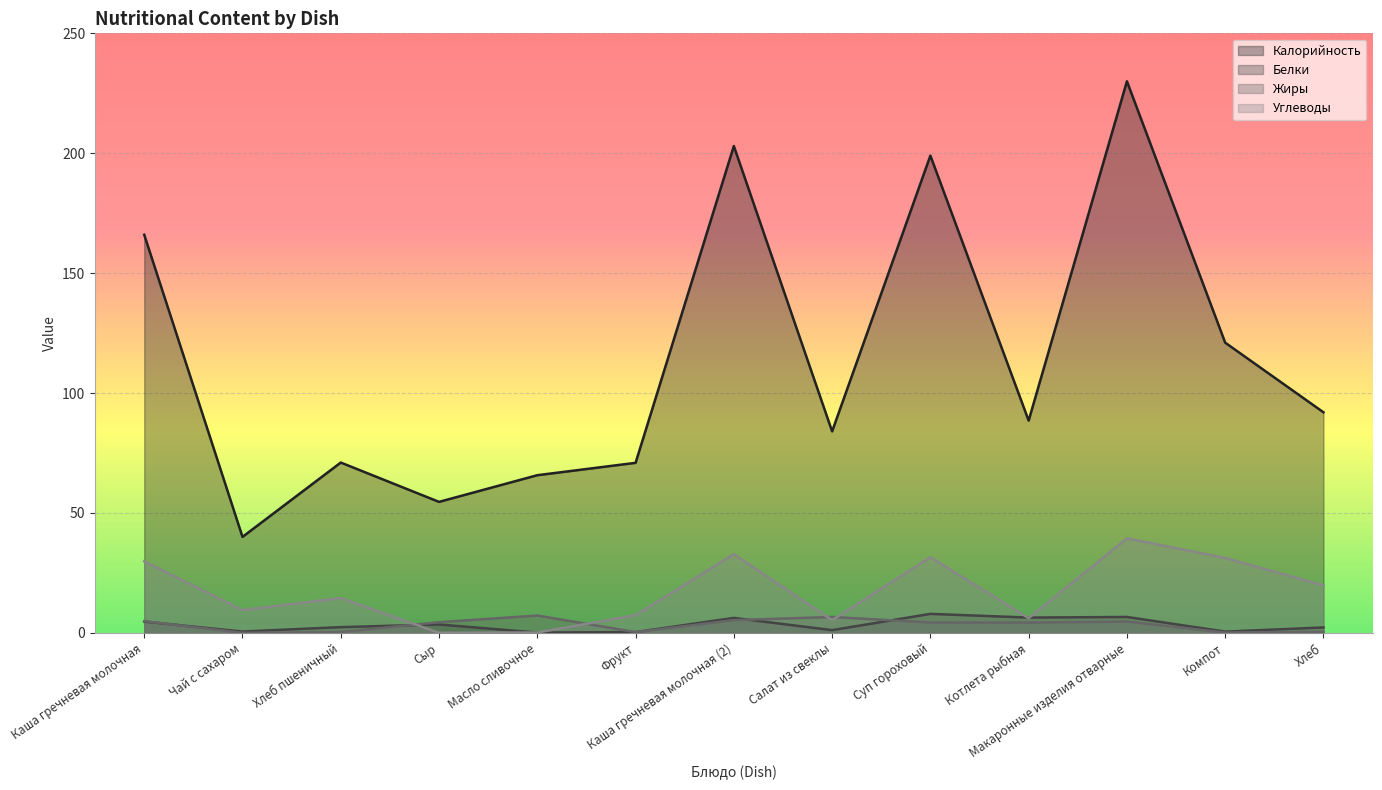

At which category does the chart reach its minimum across all series?

Чай с сахаром